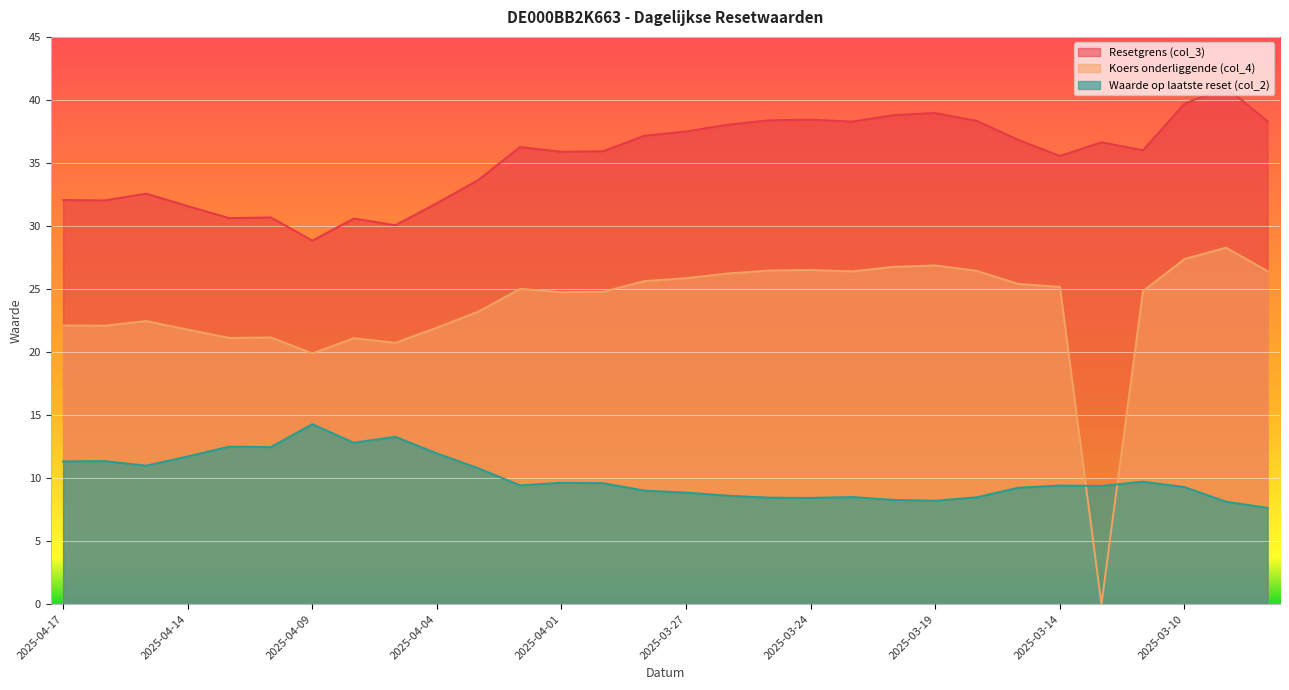

The Waarde op laatste reset (col_2) series shows 15.7 at 2025-03-27. True or false?

False